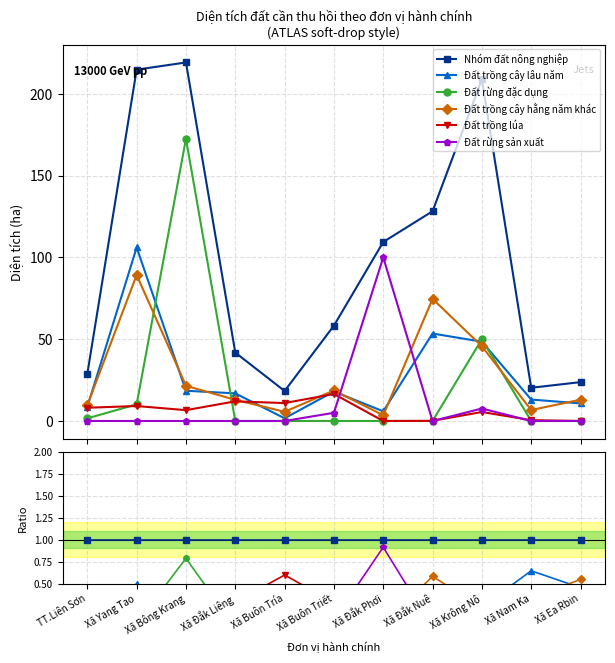

Does the chart display data point markers on the line(s)?

Yes